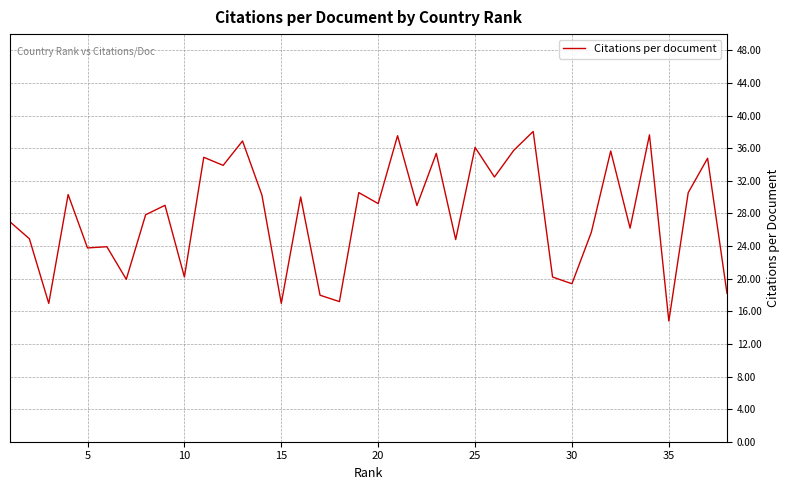

What is the smallest value displayed?

14.8